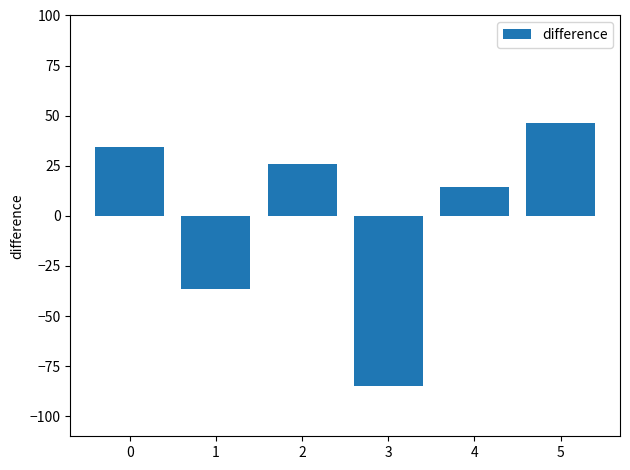

What is the change in value from 0 to 2?

-8.8